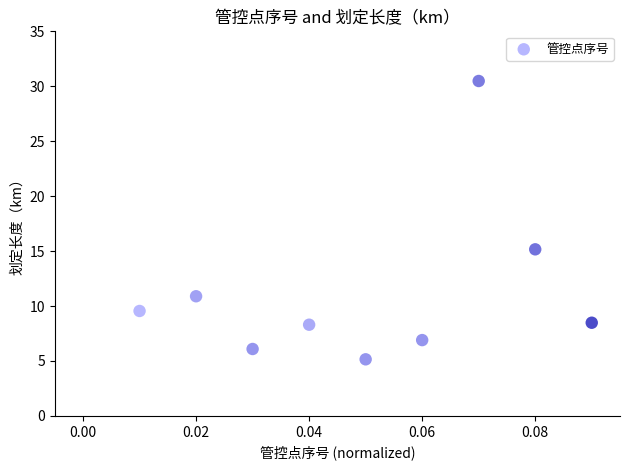

What is the range of Y values (max minus min)?

25.3